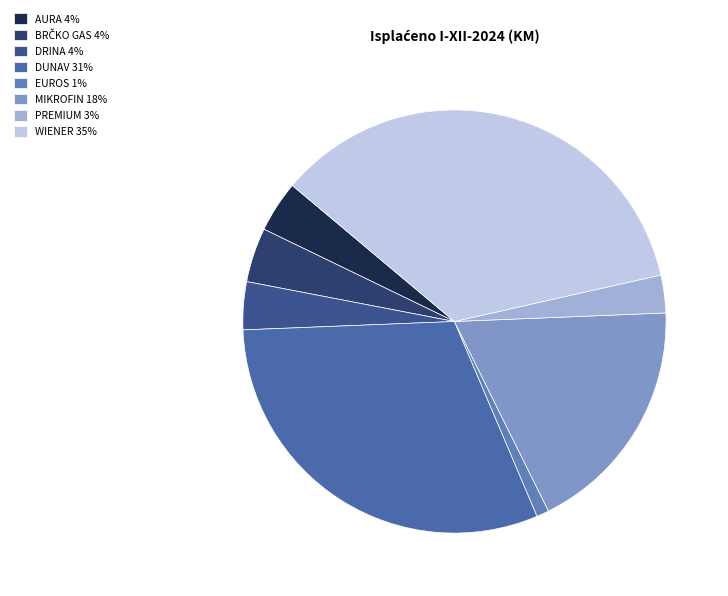

Is there any slice that represents more than half of the pie?

No